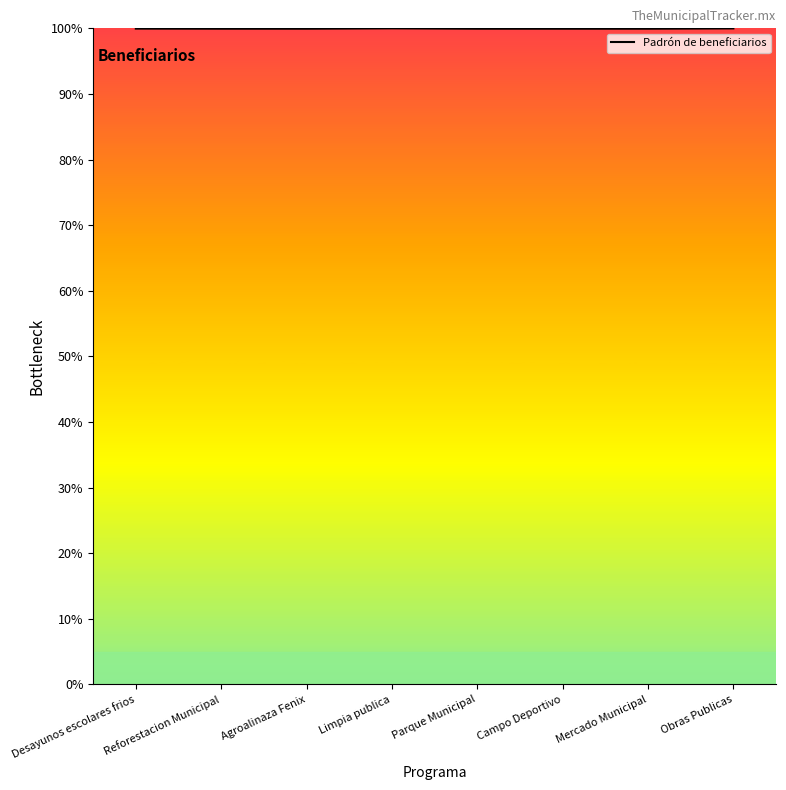

The value at Limpia publica is 47.8. True or false?

False